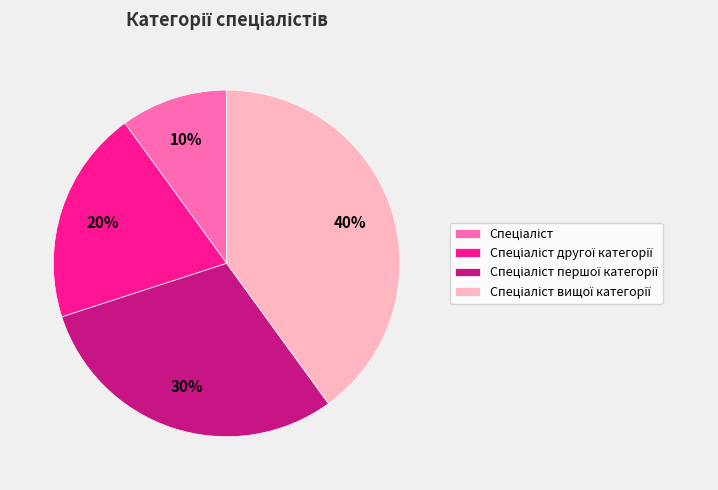

To the nearest percent, what is the average slice percentage?

25%